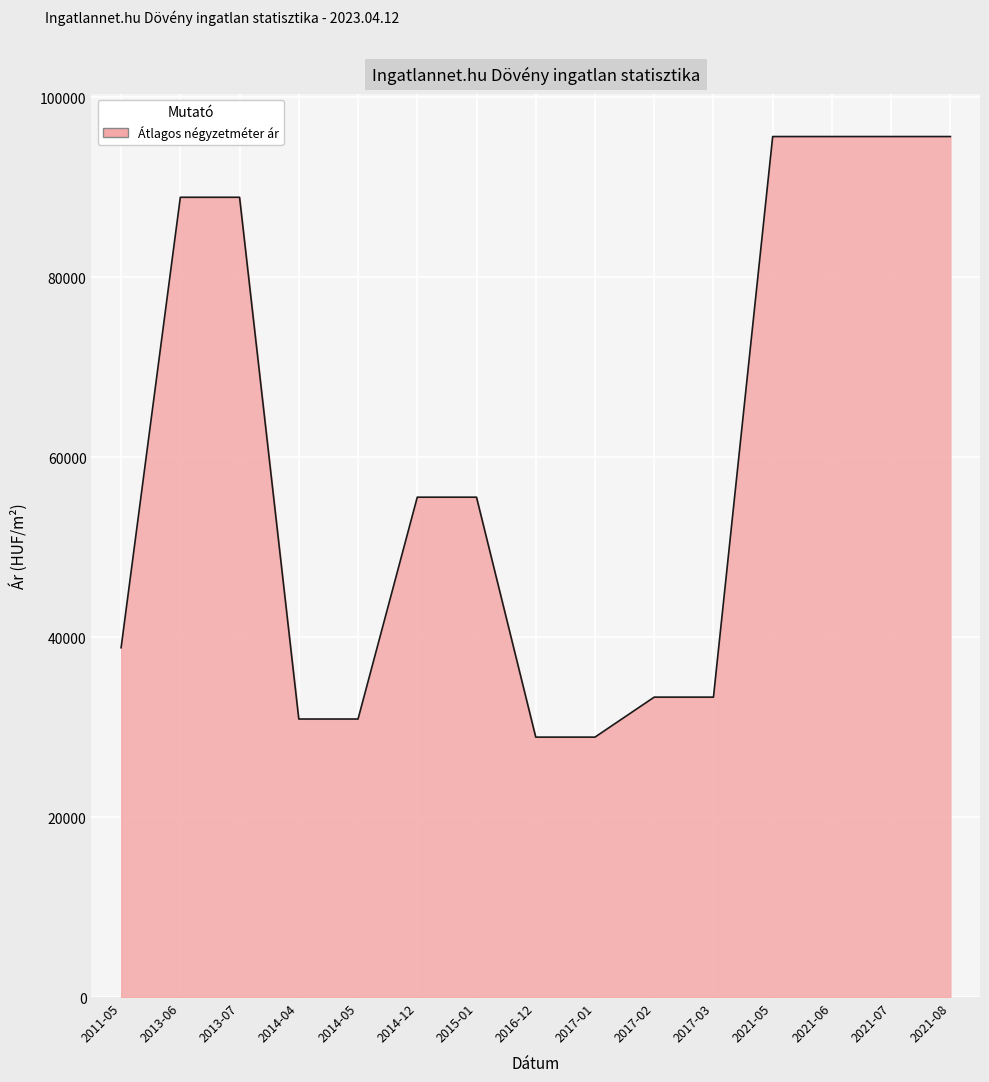

What is the change in value from 2017-01 to 2021-06?

+66750